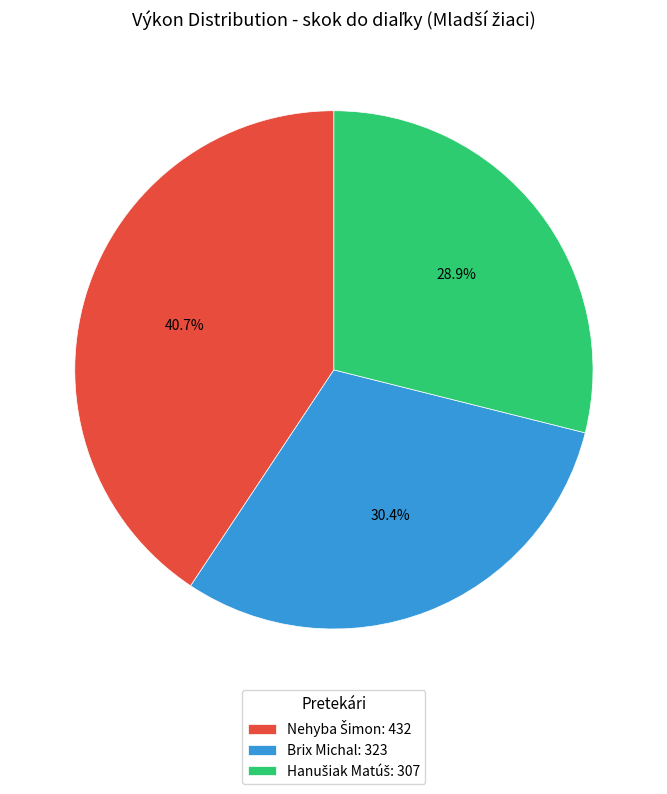

Is there a majority slice in this chart?

No